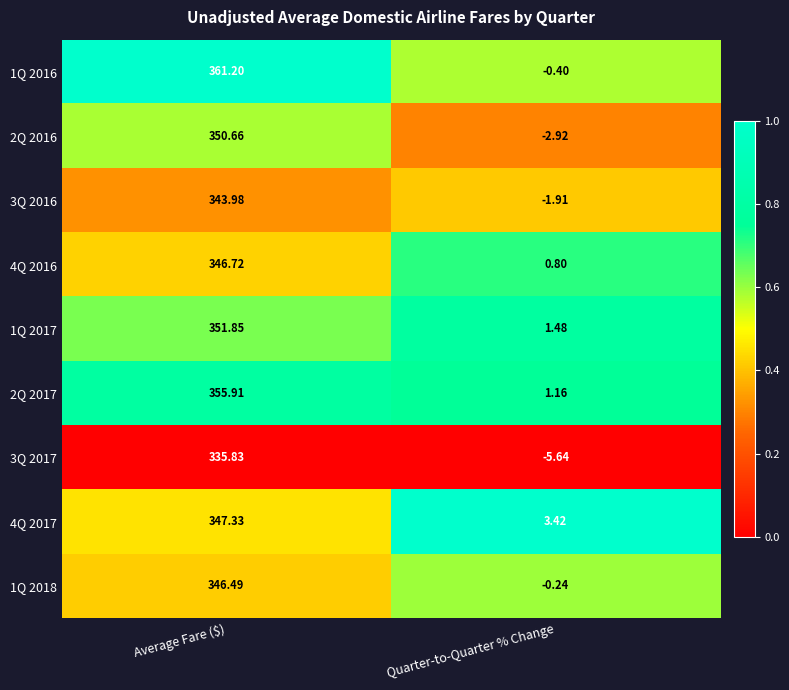

At which category is the sum across all series the highest?

Average Fare ($)